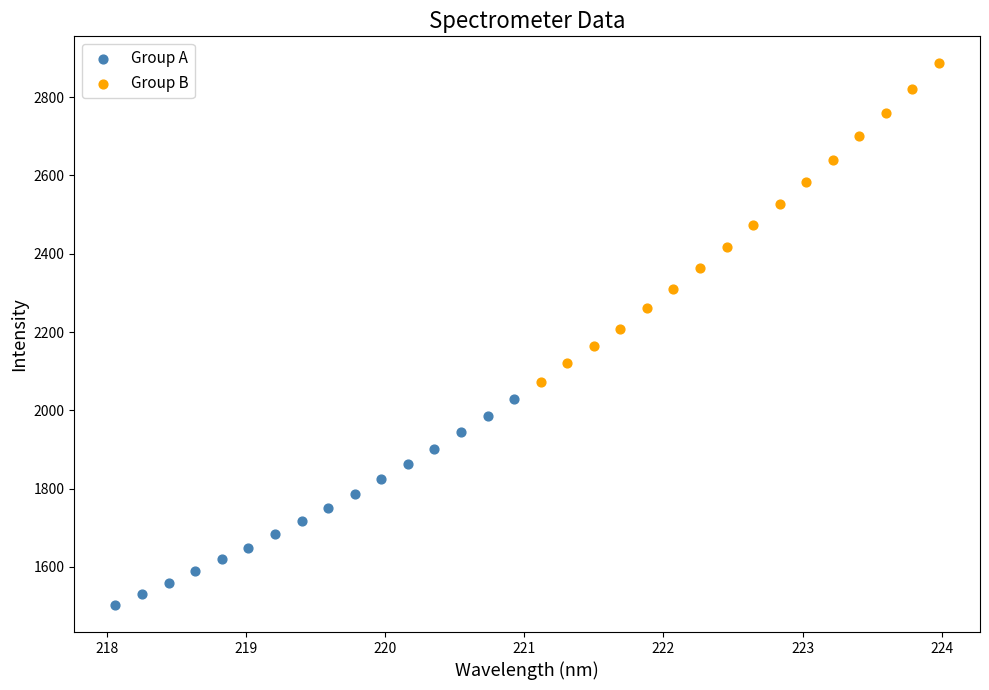

Which series contains the lowest Y value?

Group A